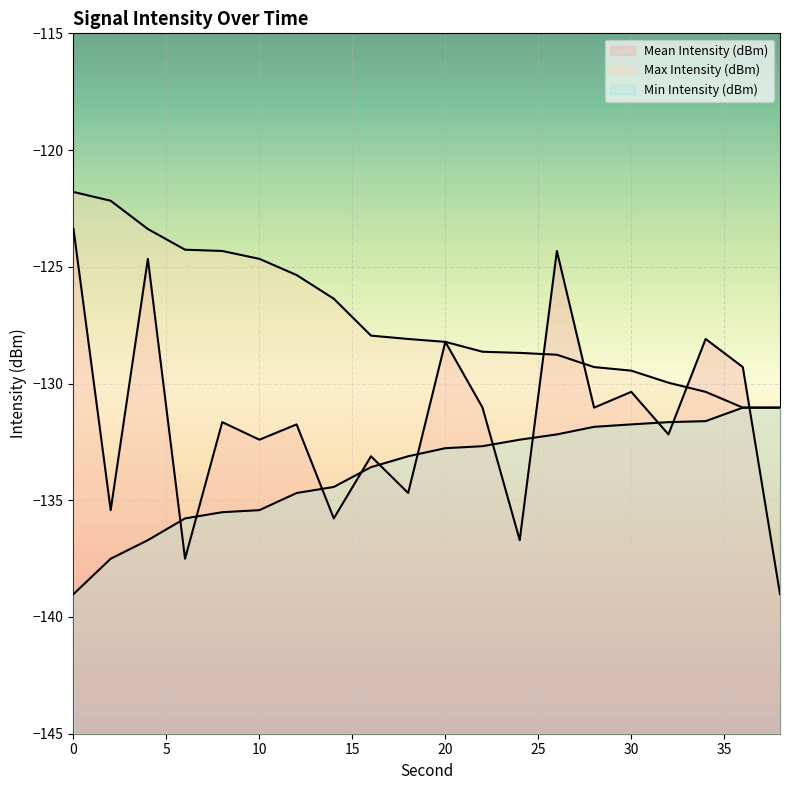

True or false: Max Intensity (dBm) has more than 2 interior local peaks.

False